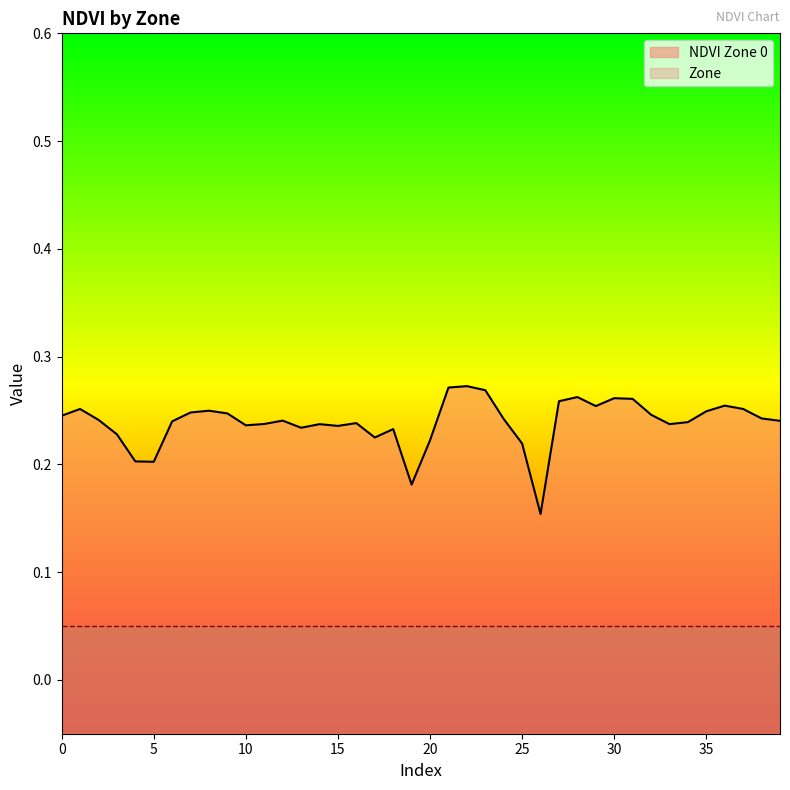

How many points are lower than both their immediate neighbors (excluding endpoints)?

9